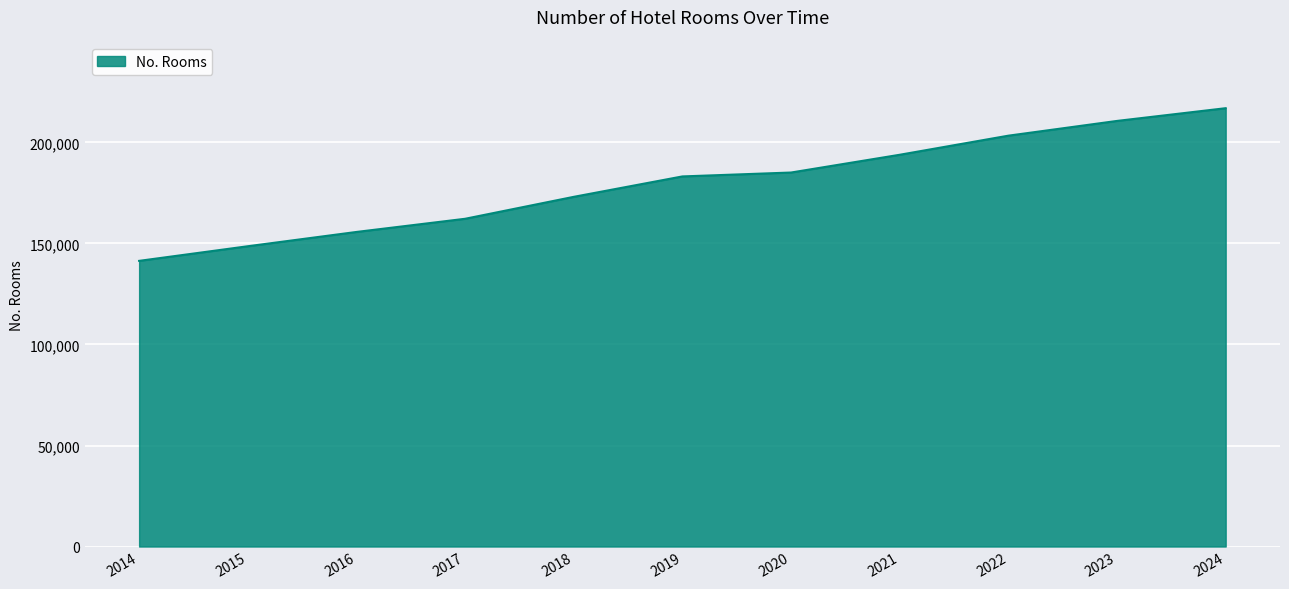

What is the change in value from 2015 to 2019?

+34561